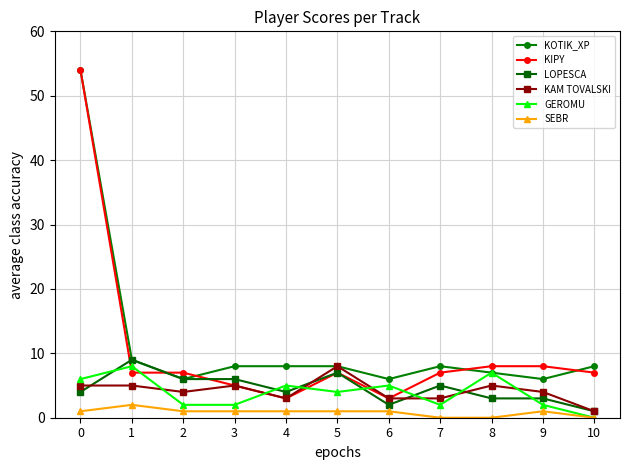

Is this an area chart (filled region under the line)?

No